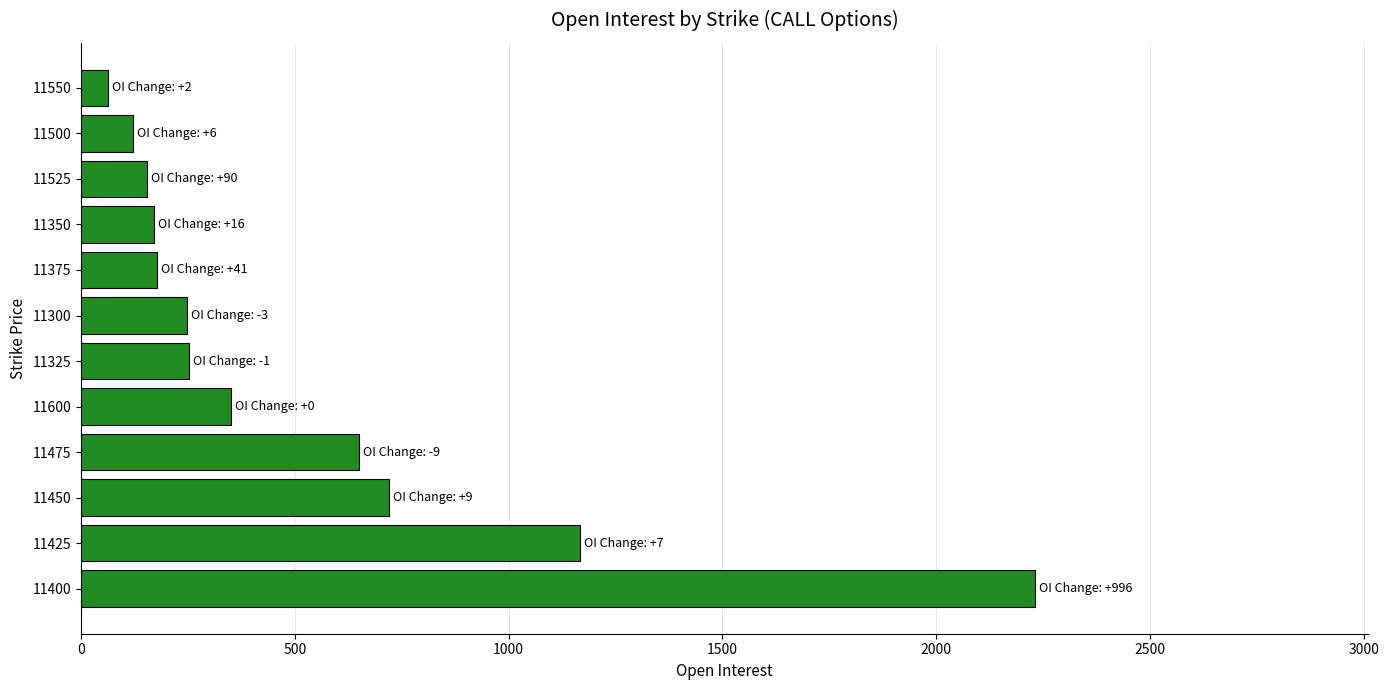

Does the chart contain stacked bars?

No